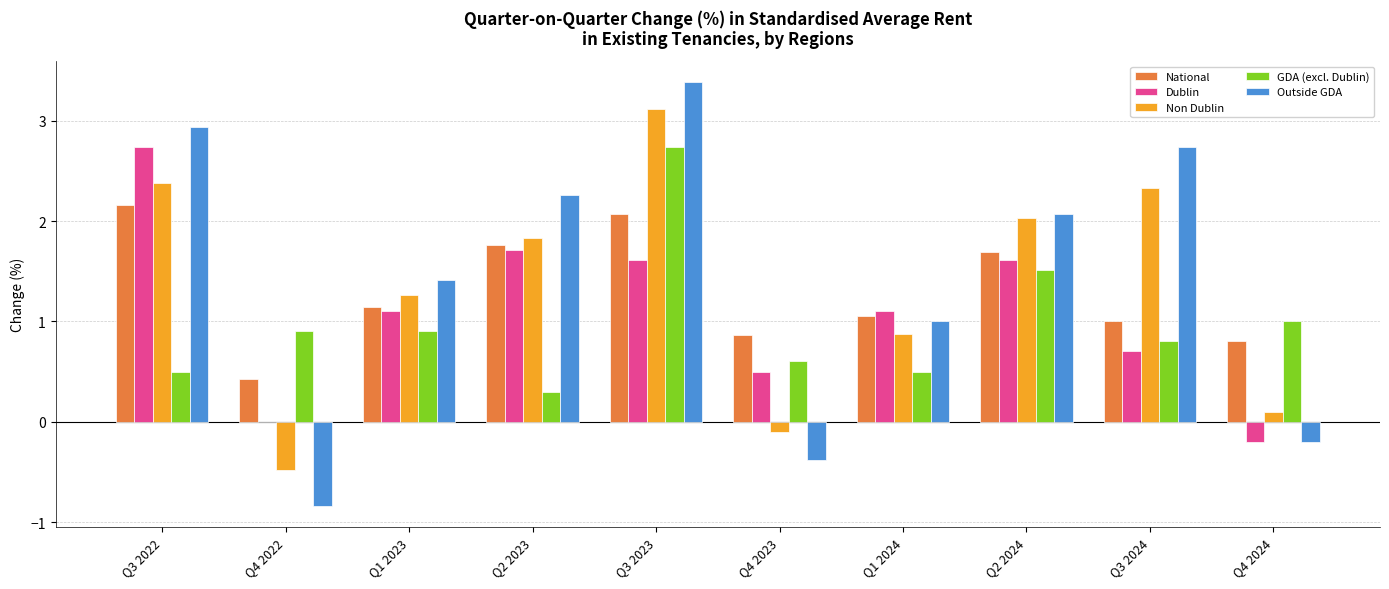

The value of GDA (excl. Dublin) at Q3 2022 is 0.9. True or false?

False